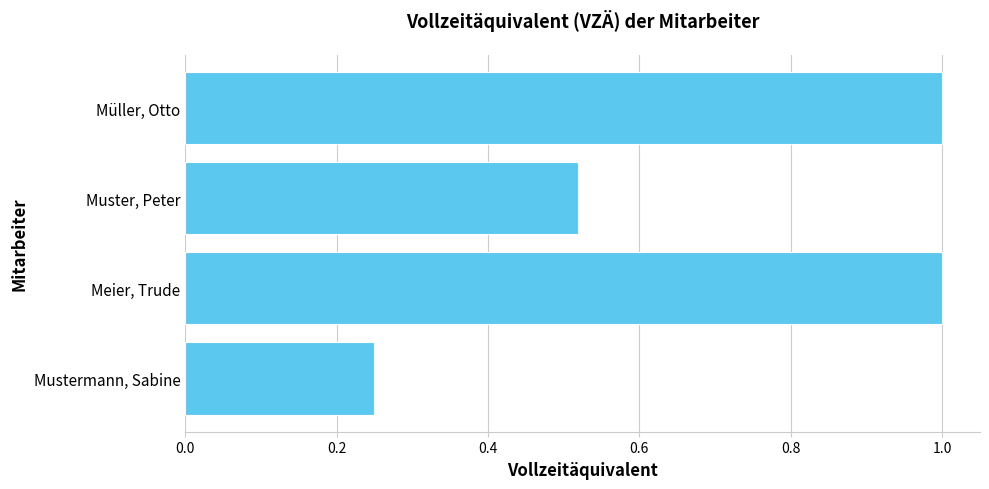

What is the average value?

0.7